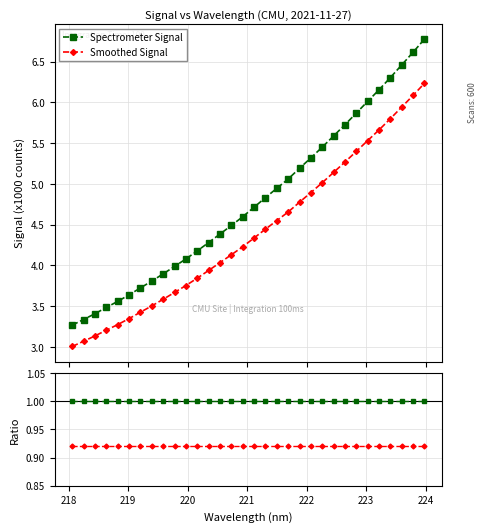

What is the highest value of the Spectrometer Signal series?

6.8